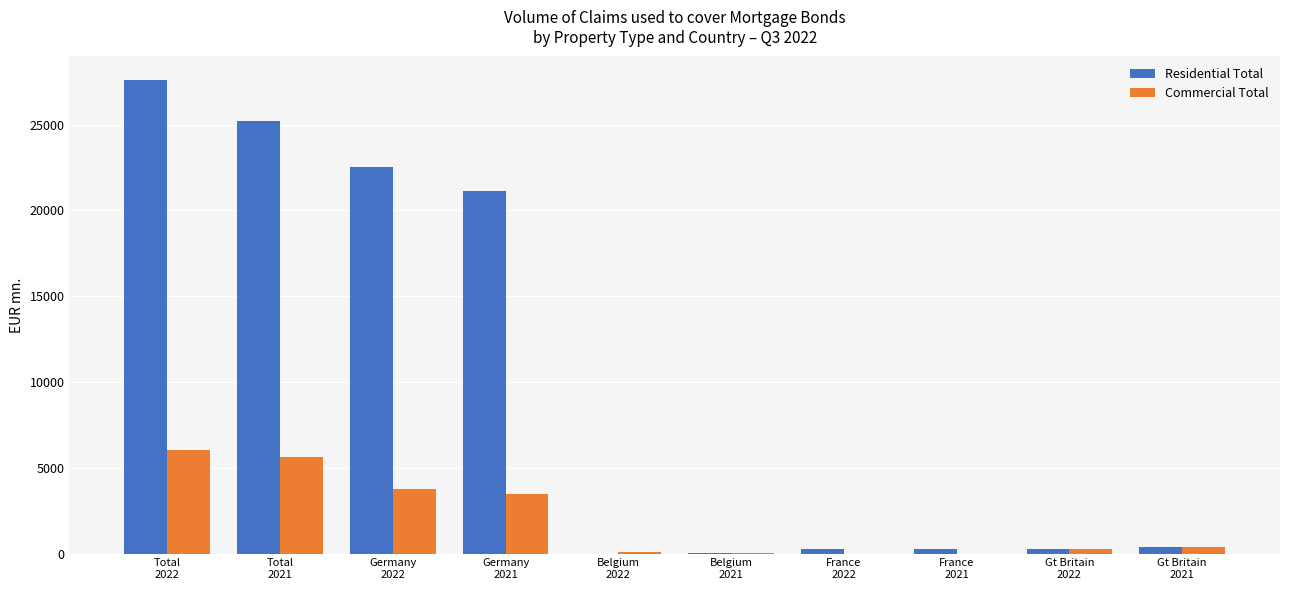

Which series has the largest total across all categories?

Residential Total